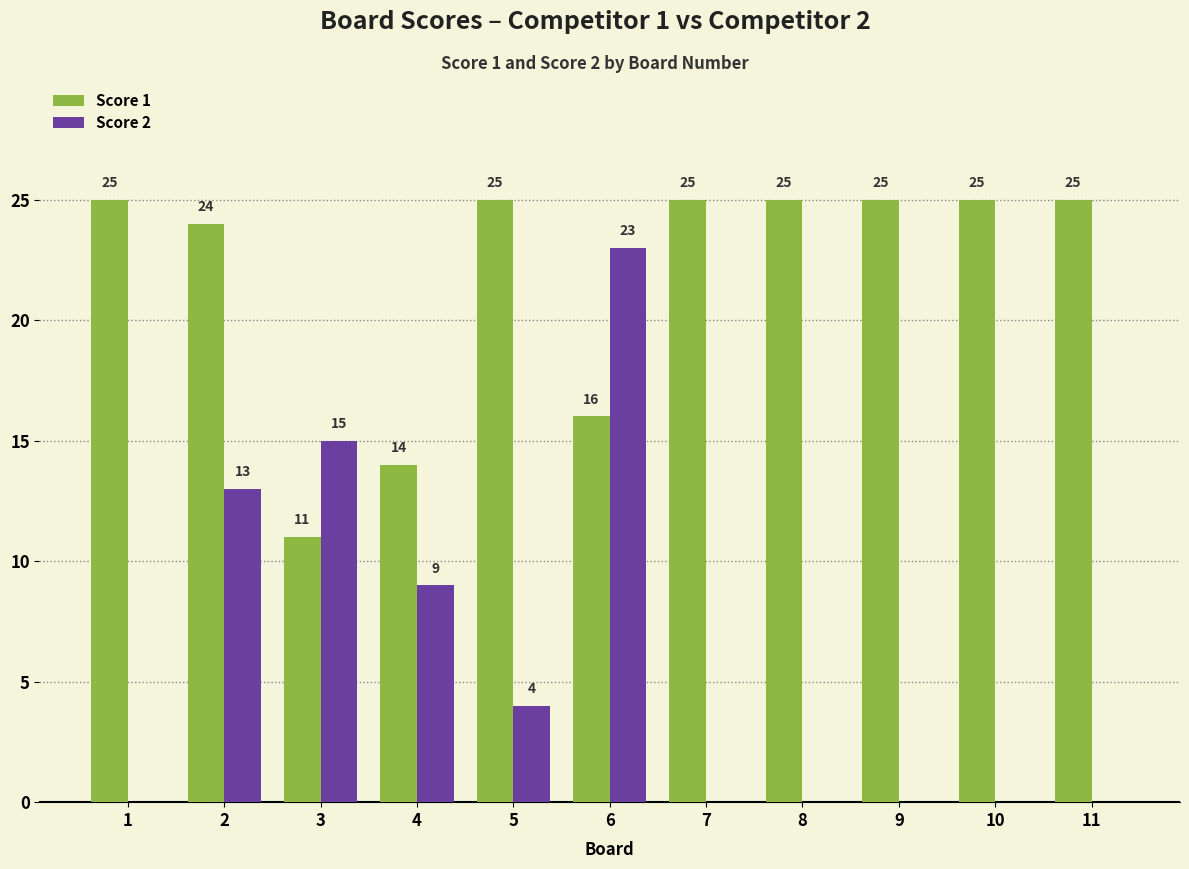

Which series changed the most between 3 and 5?

Score 1